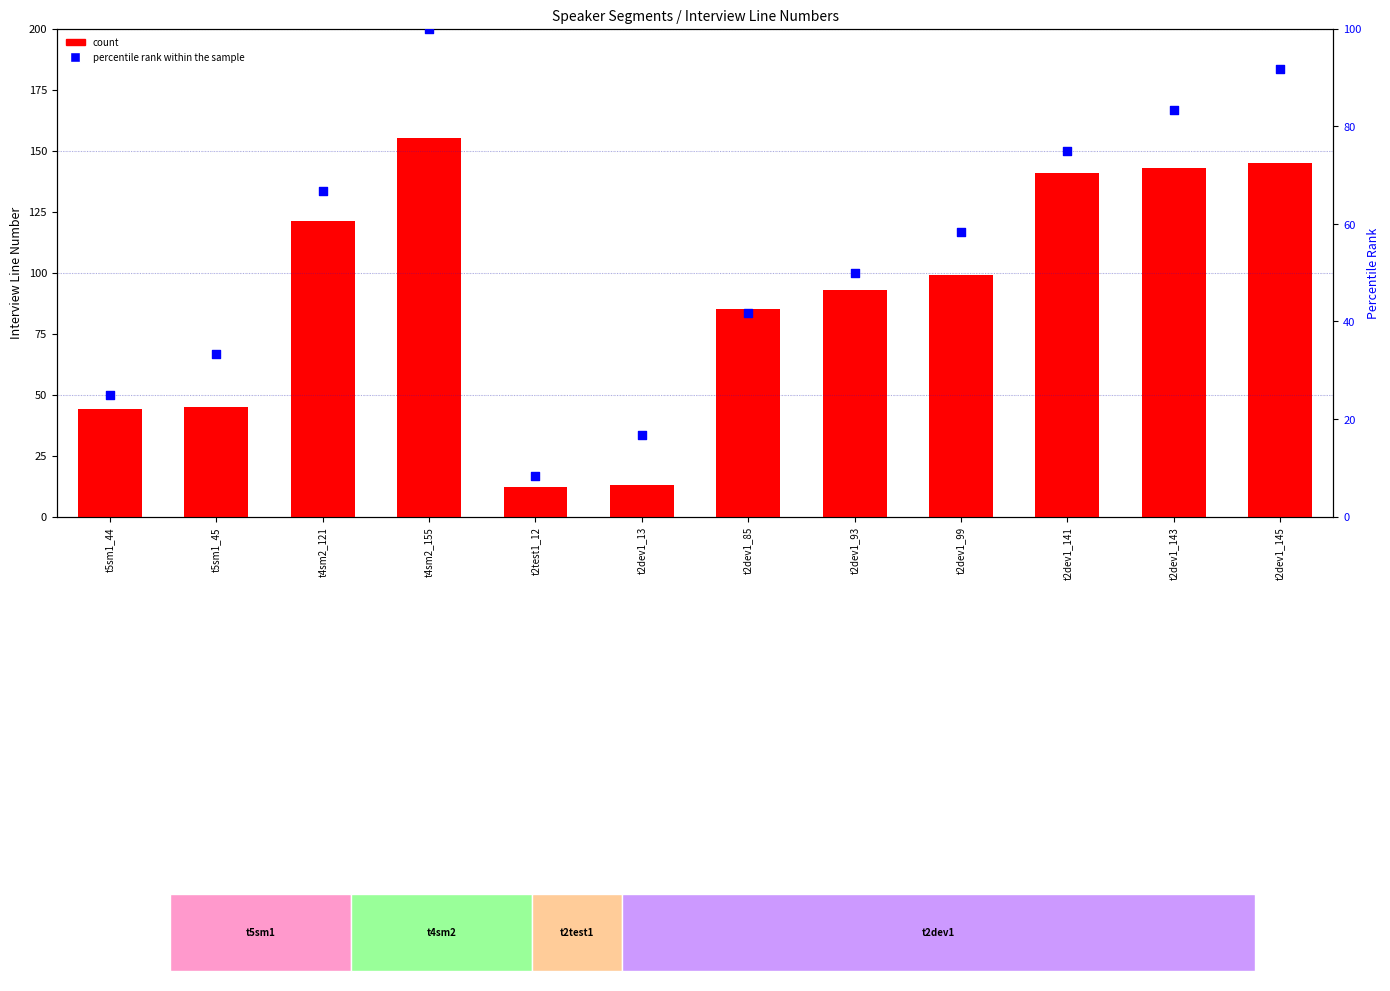

At which category is the sum across all series the highest?

t4sm2_155